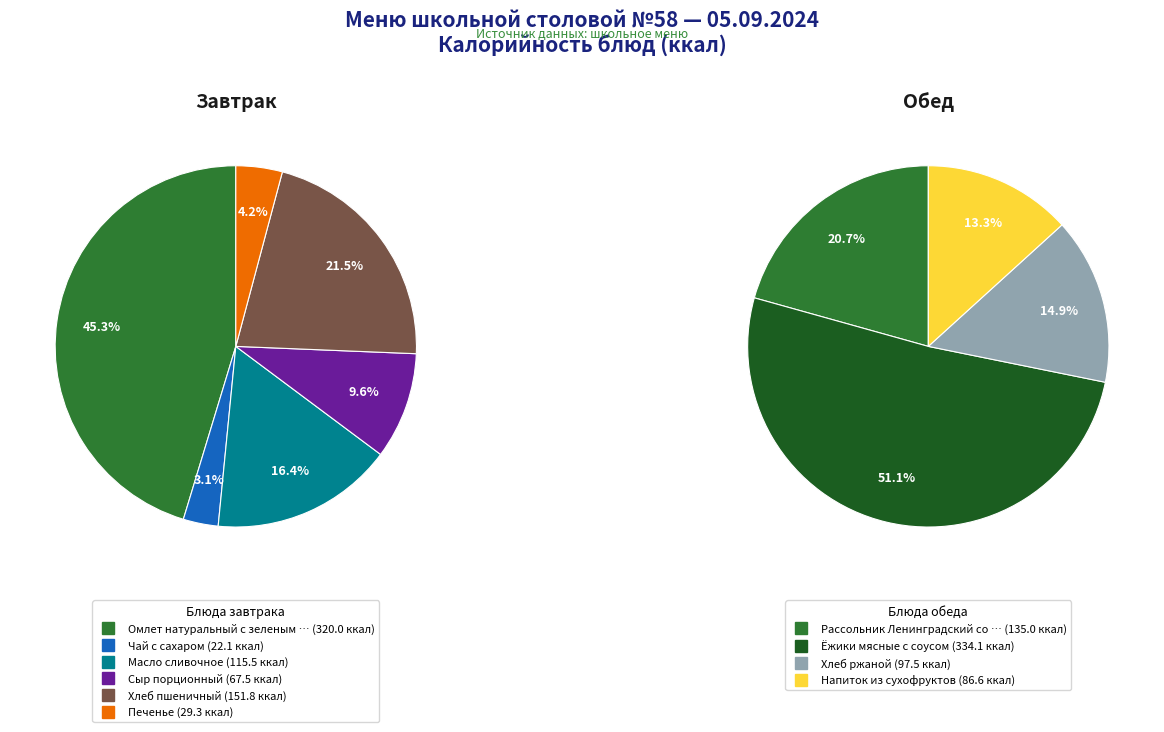

To the nearest percent, what percentage of the pie is 1?

3%